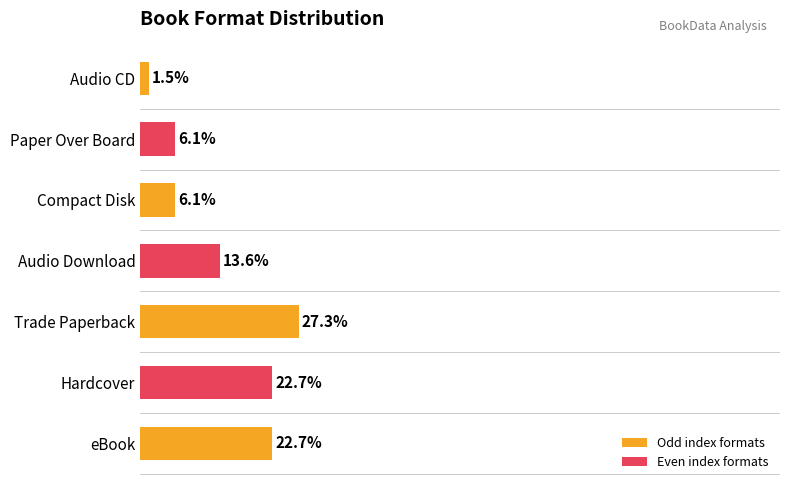

Where is the data nearest to the value 14?

Audio Download